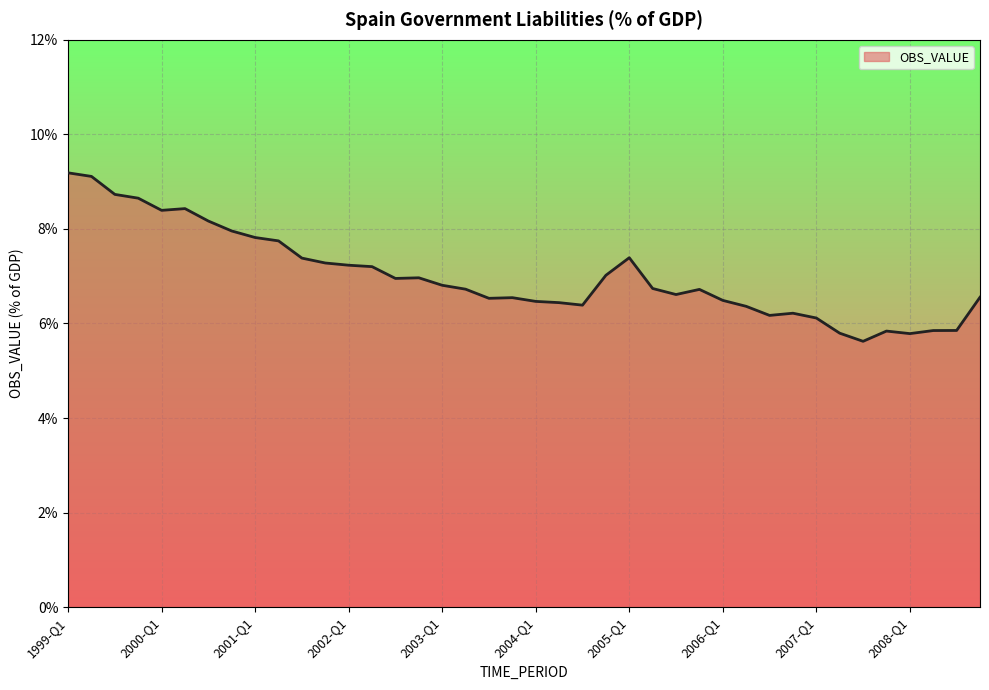

What is the maximum value shown in the chart?

9.2